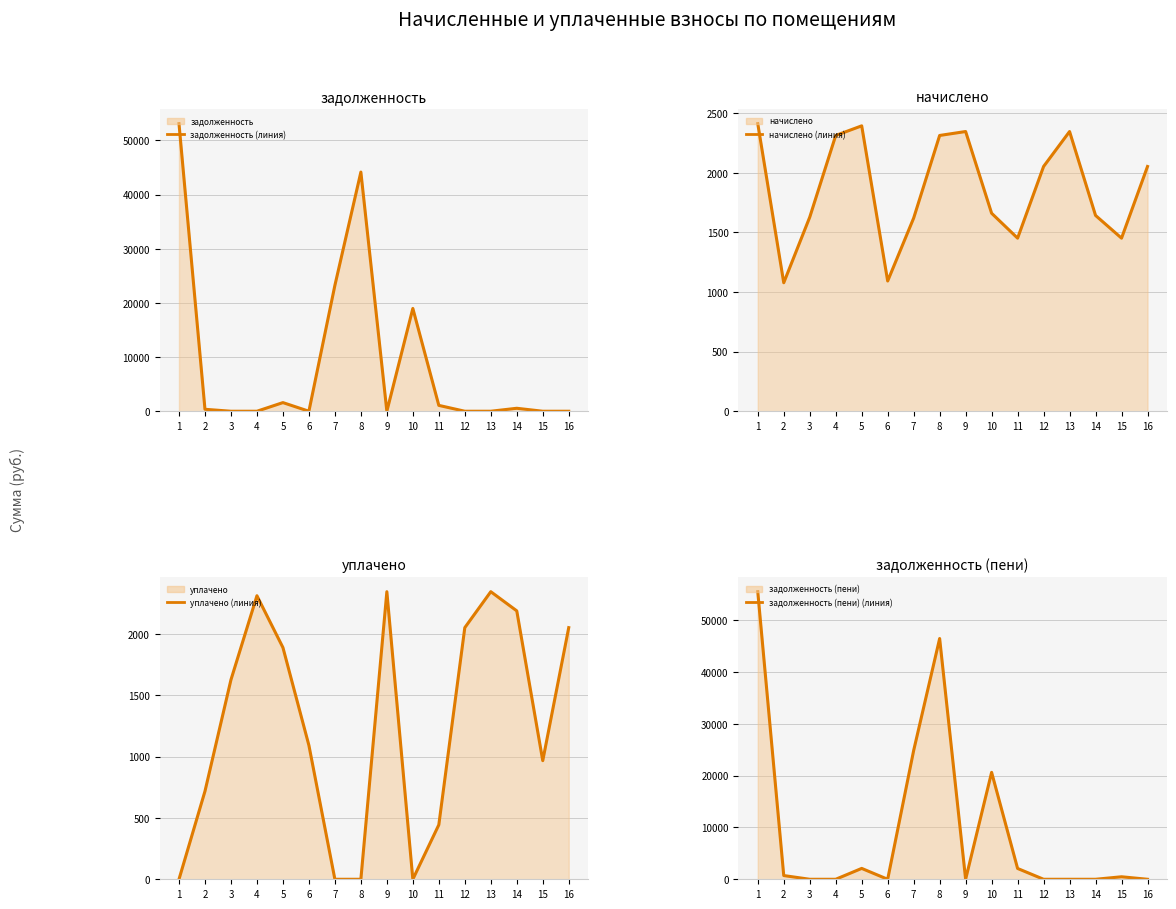

What is the spread (max minus min) of values at 14?

2189.8